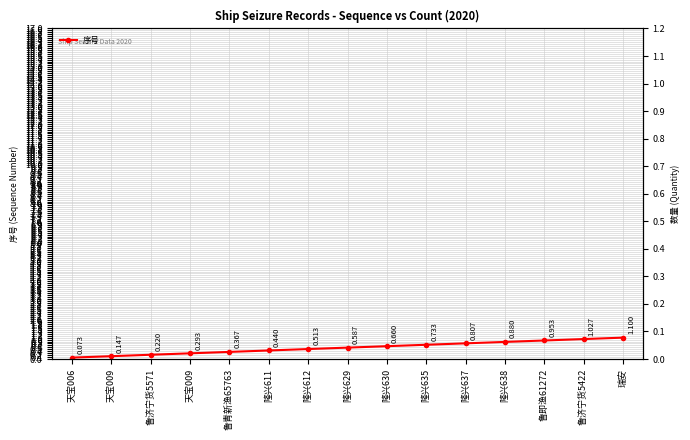

At how many categories does at least one series exceed 1?

2